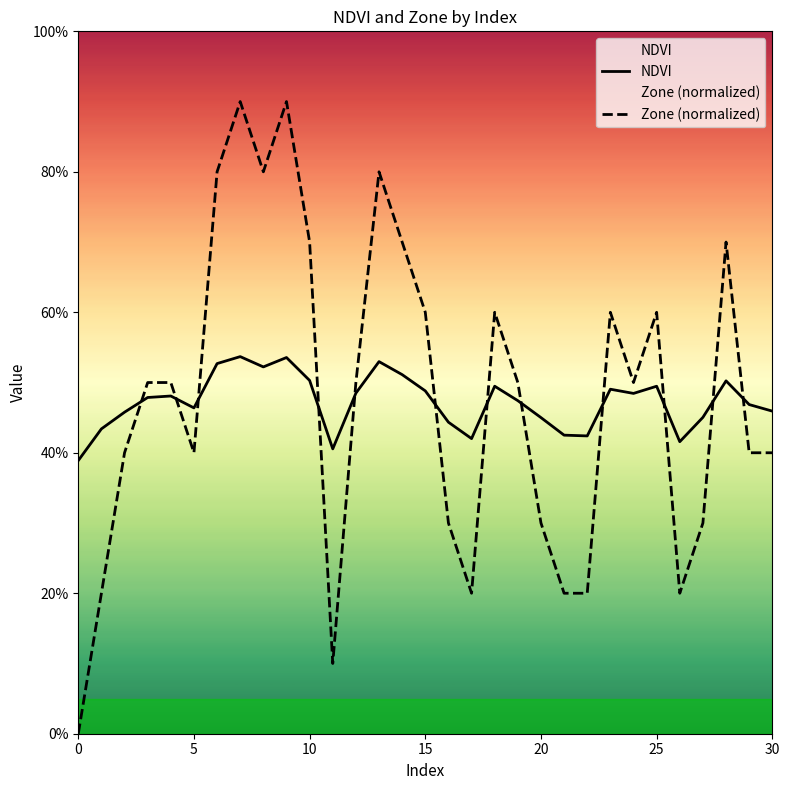

Does the chart have visible grid lines?

No